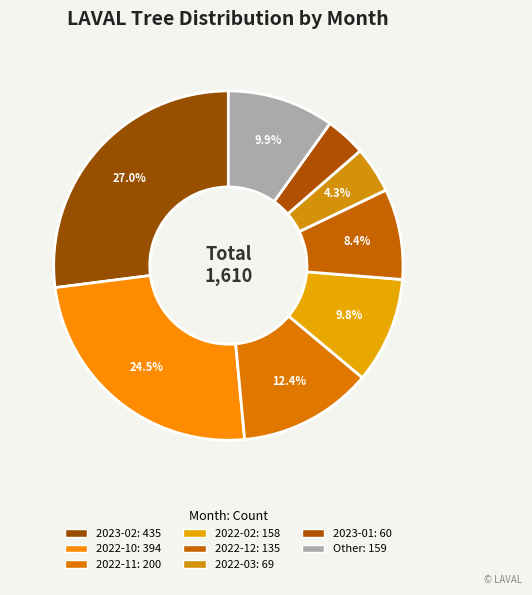

Which category has the biggest portion of the pie?

2023-02